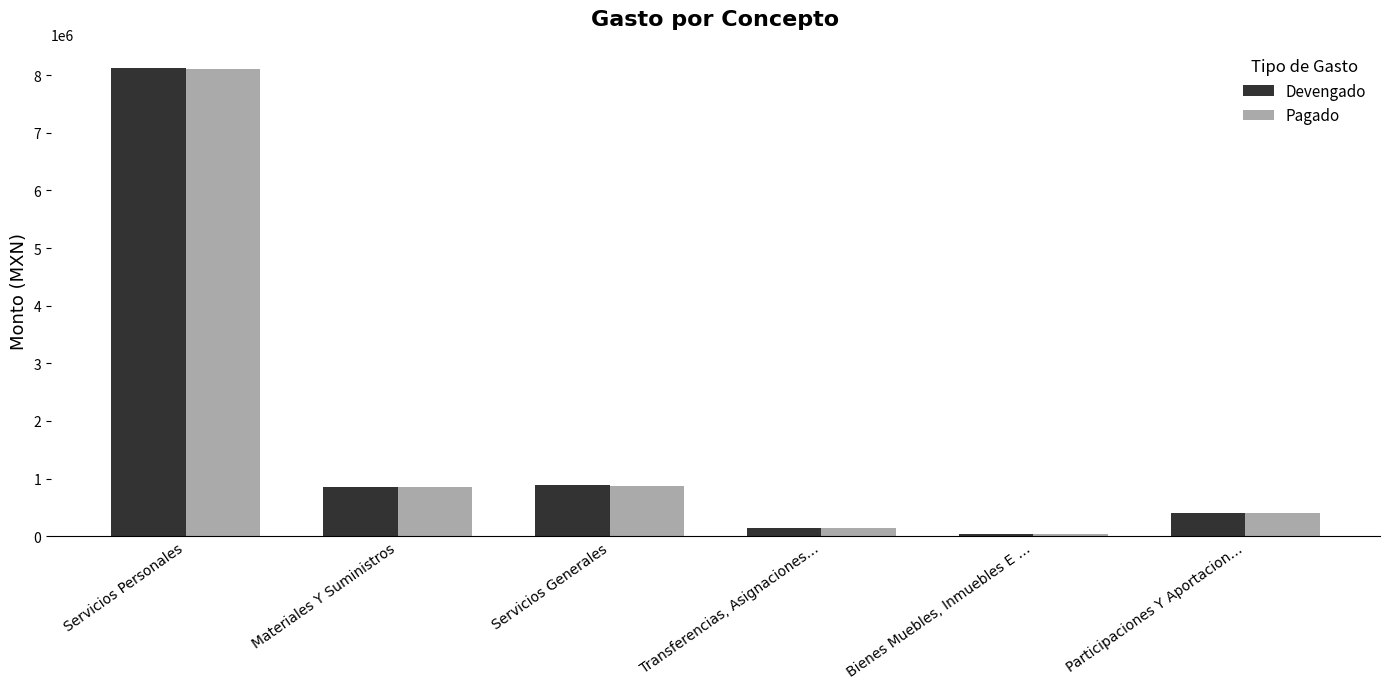

The Devengado series shows 8126066.7 at Servicios Personales. True or false?

True